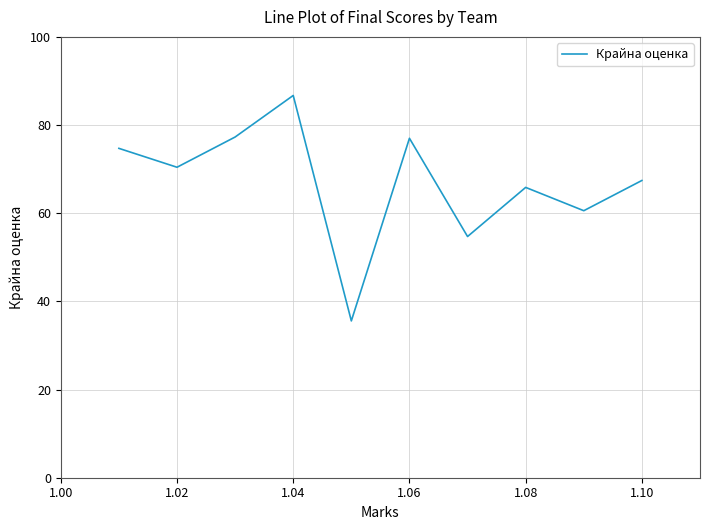

What is the difference between the maximum and minimum values?

51.1